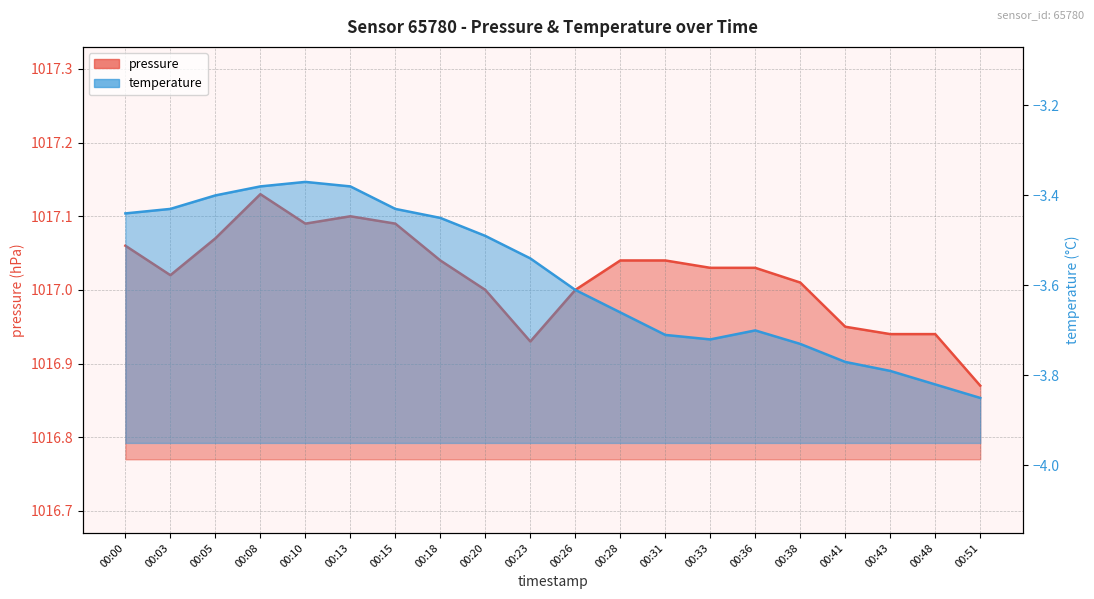

Between 00:31 and 00:33, which series saw the biggest shift?

temperature